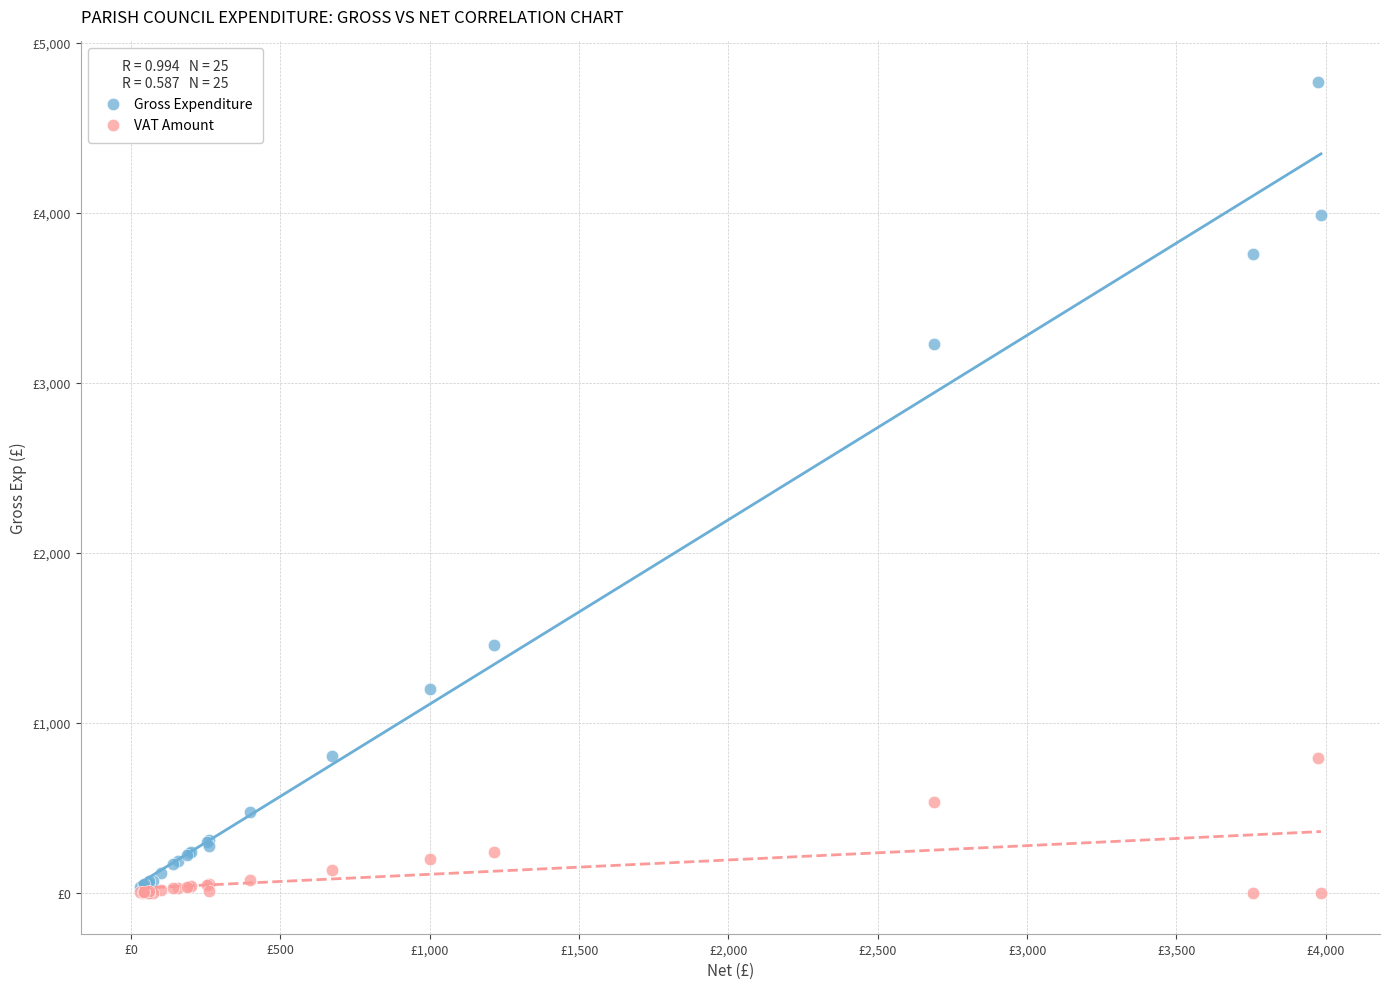

Which series reaches the maximum Y coordinate?

Gross Expenditure